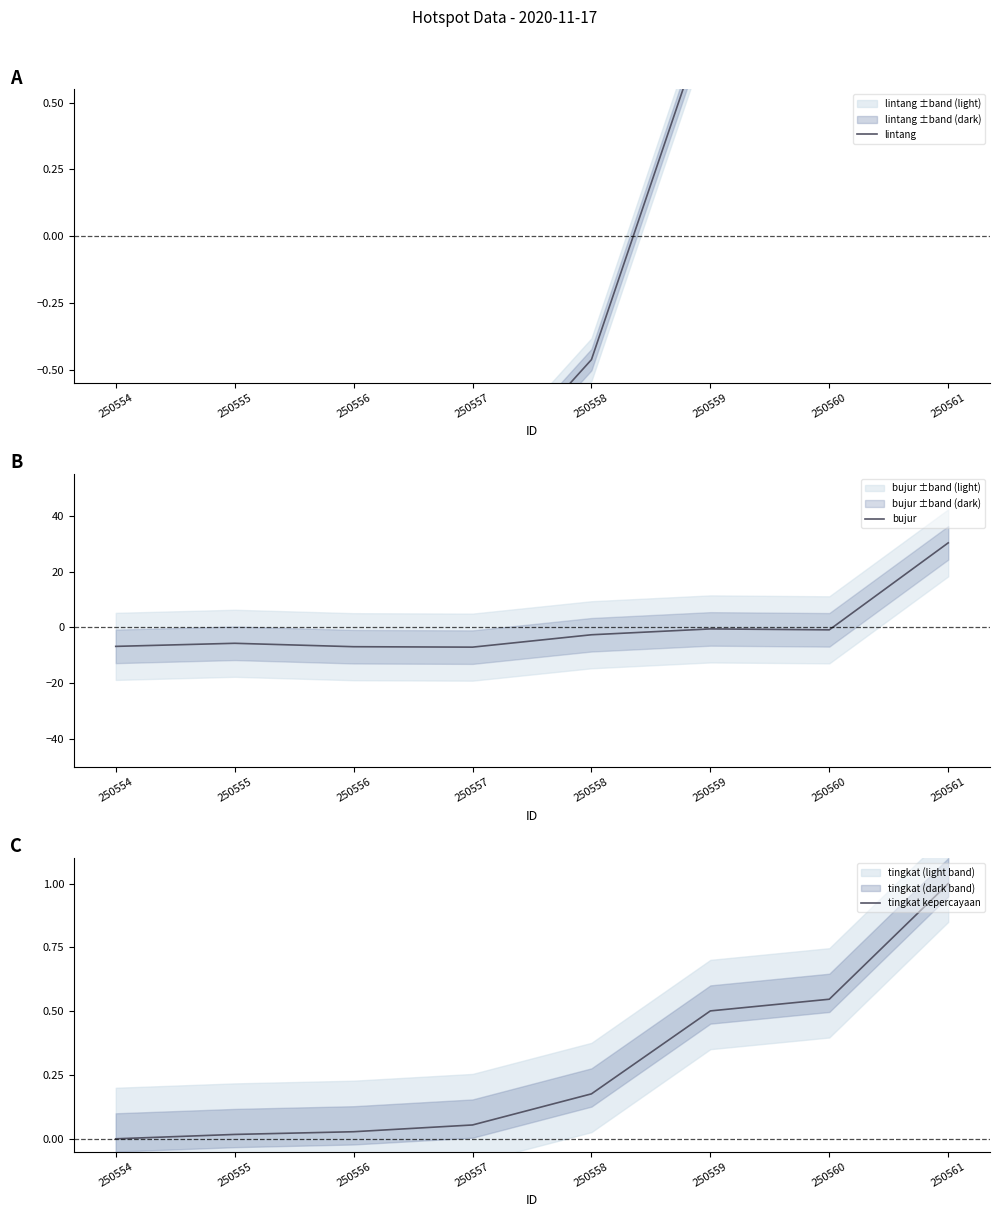

Is it true that lintang equals -0.5 at 250554?

False